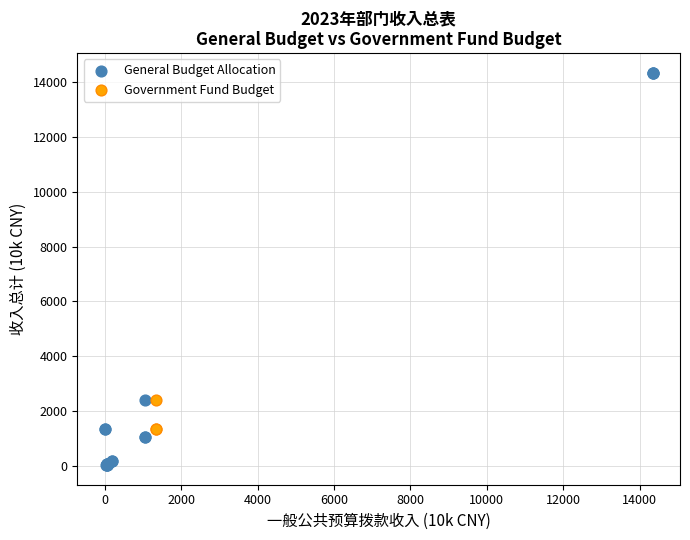

Which series reaches the maximum Y coordinate?

General Budget Allocation